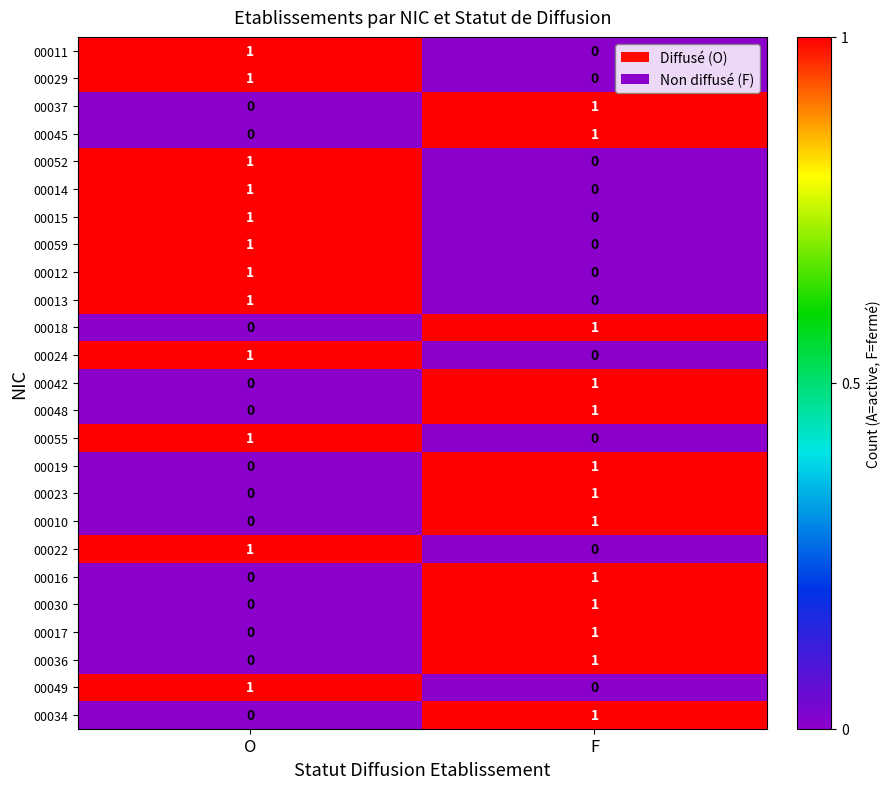

Rank the categories by 00048 value from lowest to highest.

O, F